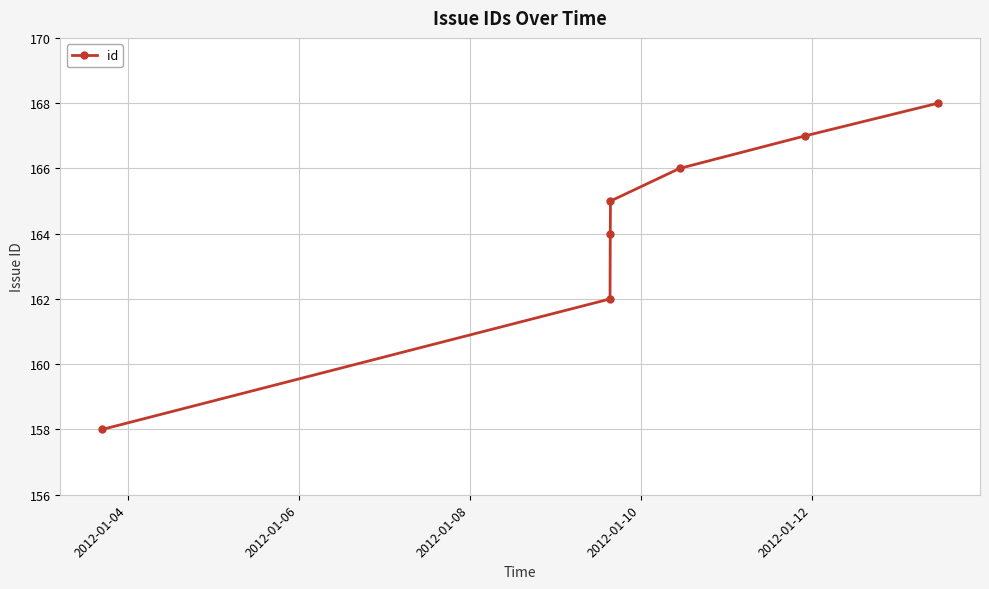

What is the value of the 3rd point from the left?

164